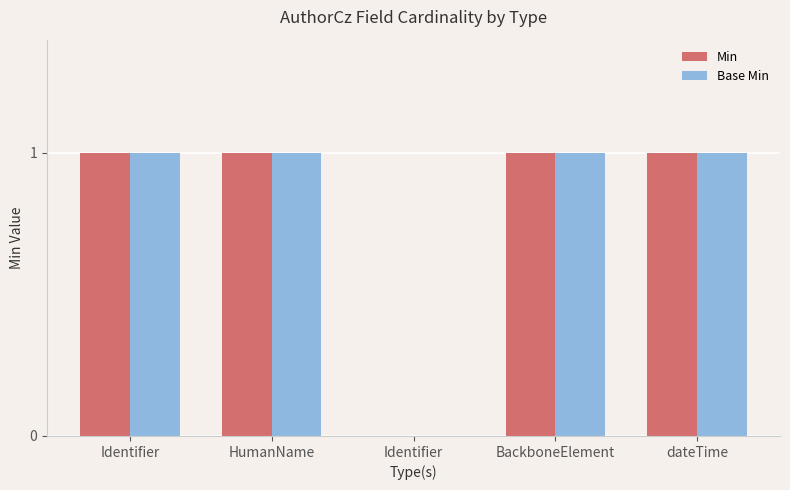

At how many categories does at least one series exceed 0?

4